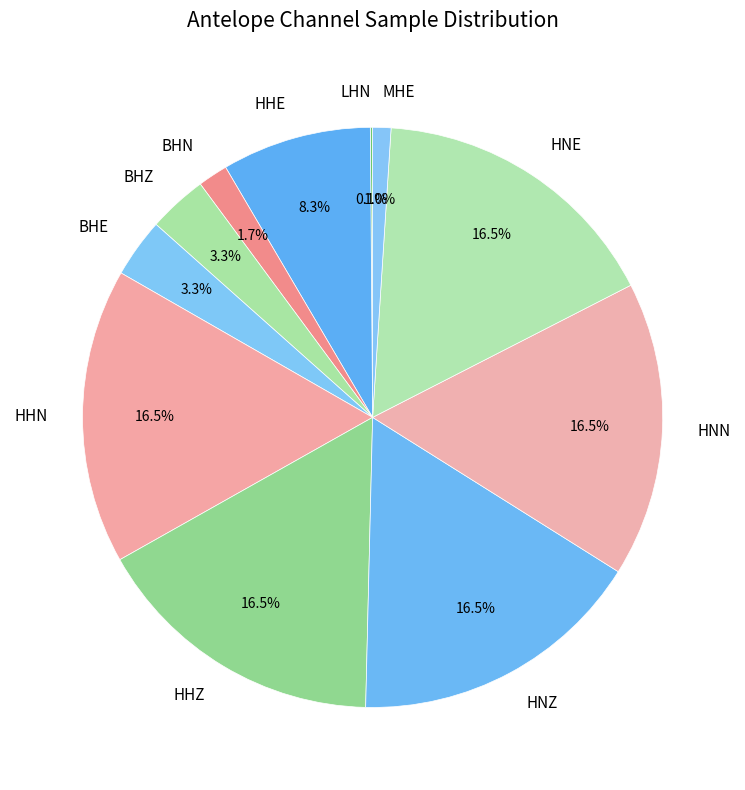

What portion of the pie excludes BHZ?

96.7%